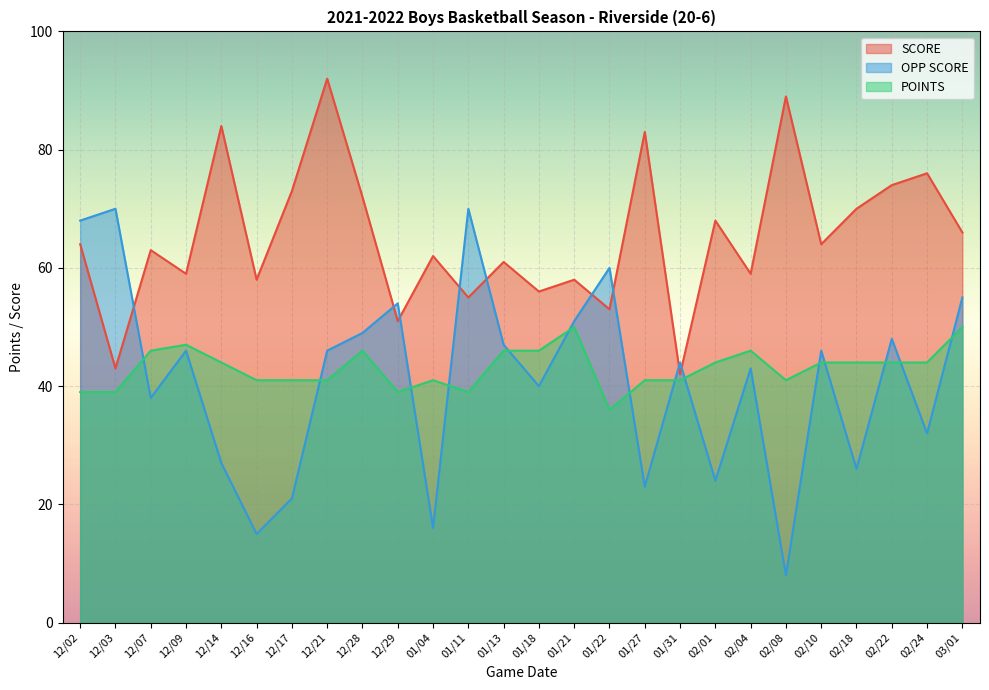

How many data points in SCORE are less than 64?

13